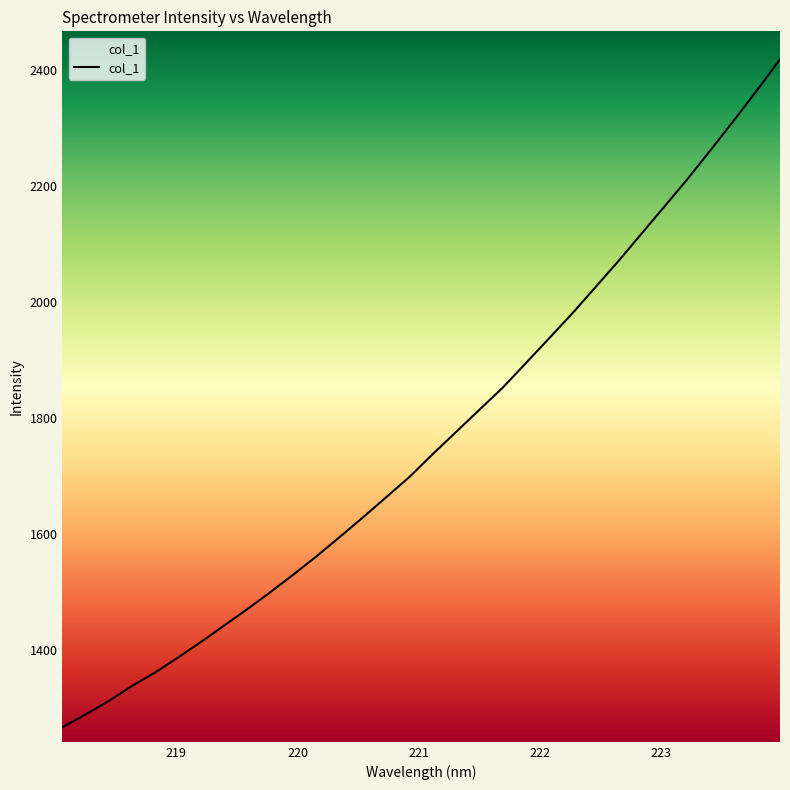

How many series are shown in this chart?

1